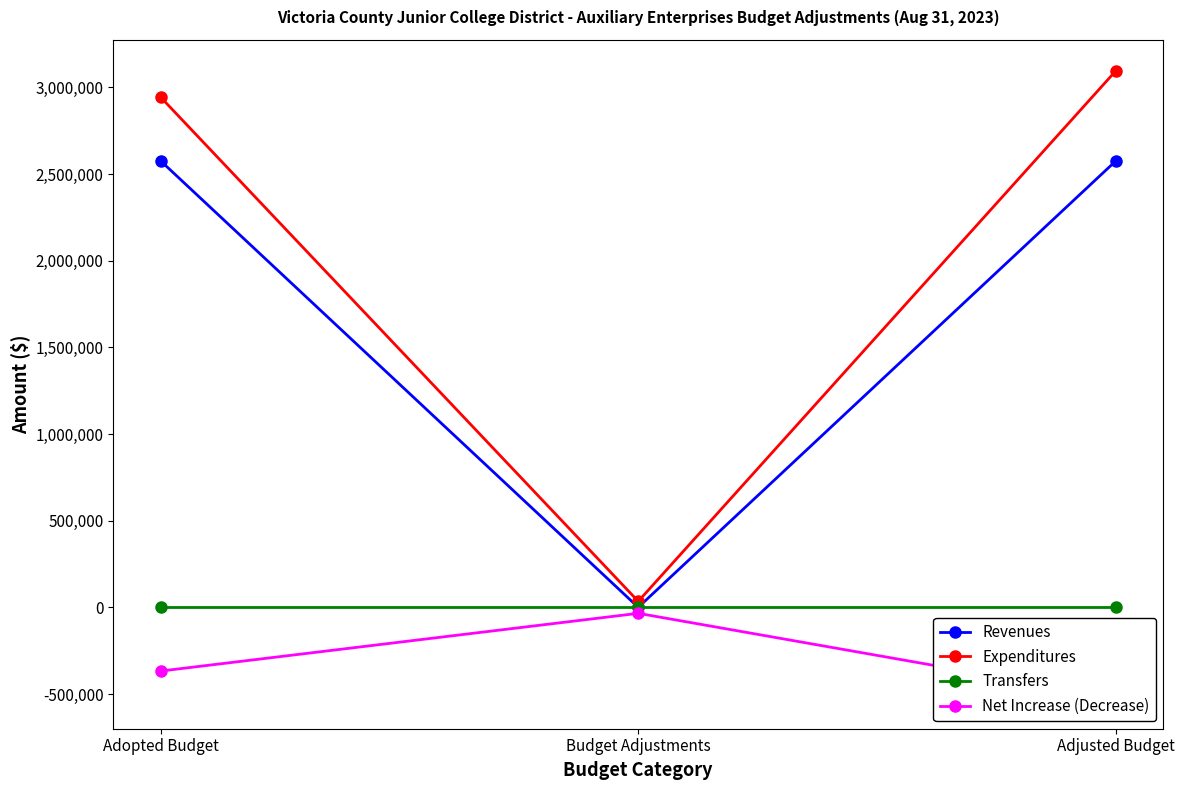

Is it true that Revenues equals 1794336 at Adopted Budget?

False